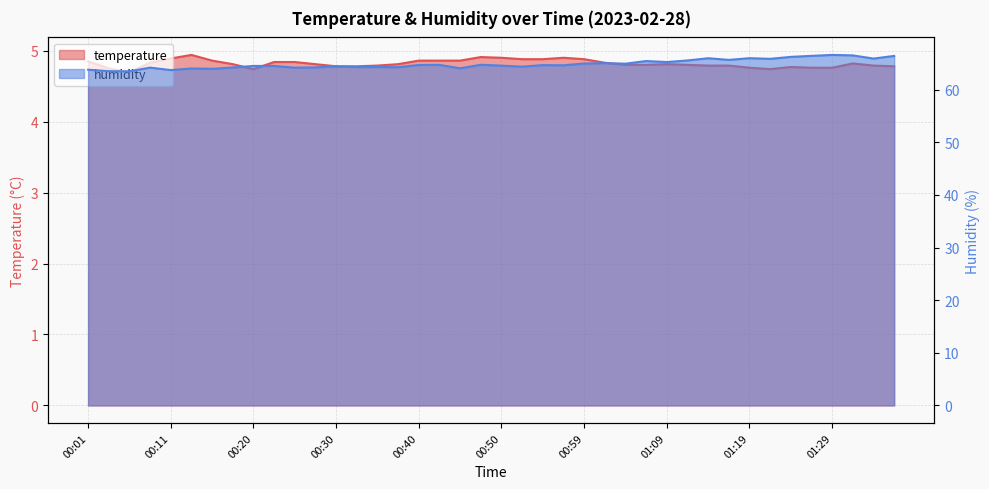

Reading right to left, what are all the values shown in this chart?

temperature: 4.8	4.8	4.8	4.8	4.8	4.8	4.7	4.8	4.8	4.8	4.8	4.8	4.8	4.8	4.8	4.9	4.9	4.9	4.9	4.9	4.9	4.9	4.9	4.9	4.8	4.8	4.8	4.8	4.8	4.8	4.8	4.7	4.8	4.9	4.9	4.9	4.8	4.7	4.8	4.8
humidity: 66.4	65.9	66.5	66.6	66.4	66.2	65.8	66.0	65.7	66.0	65.5	65.2	65.4	64.9	65.0	65.0	64.6	64.7	64.4	64.6	64.7	64.0	64.7	64.7	64.3	64.3	64.3	64.4	64.2	64.2	64.5	64.5	64.2	64.0	64.0	63.7	64.2	63.5	63.5	63.8